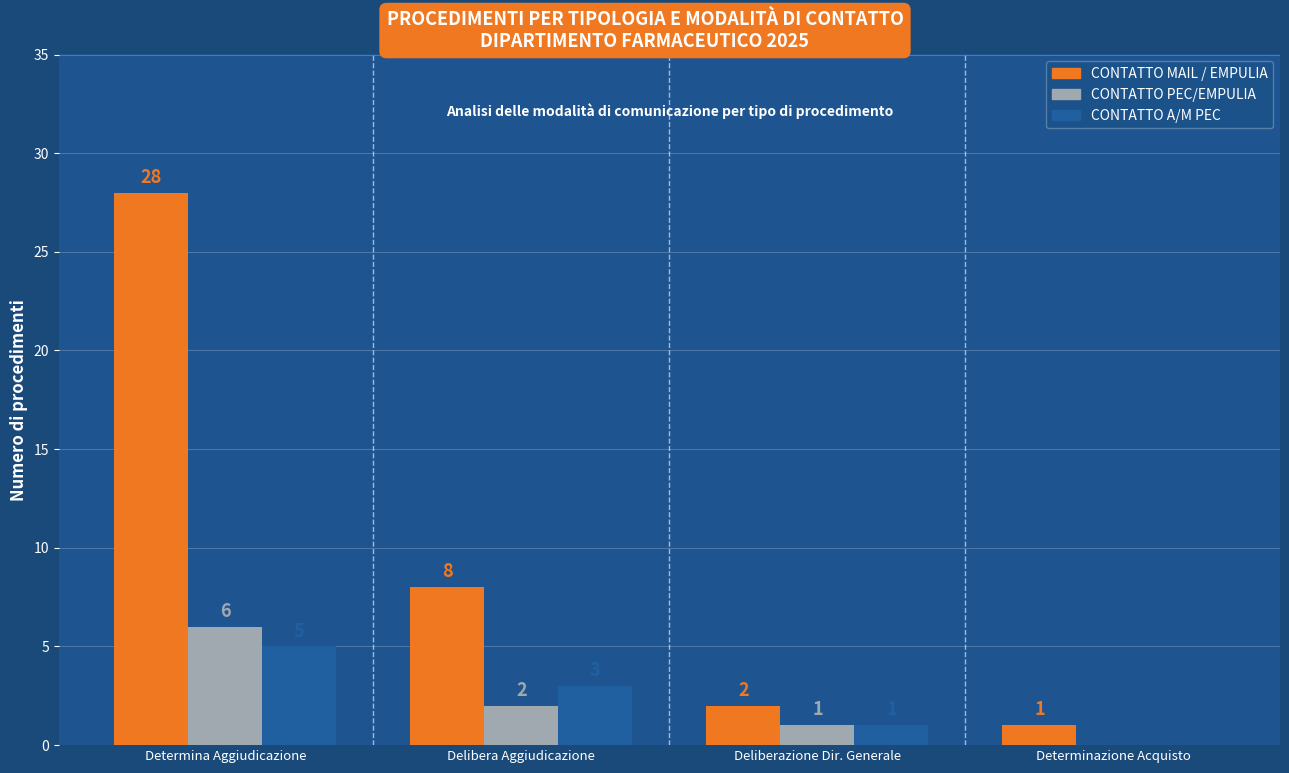

What is the sum of the CONTATTO MAIL / EMPULIA values at Determinazione Acquisto and Determina Aggiudicazione?

29